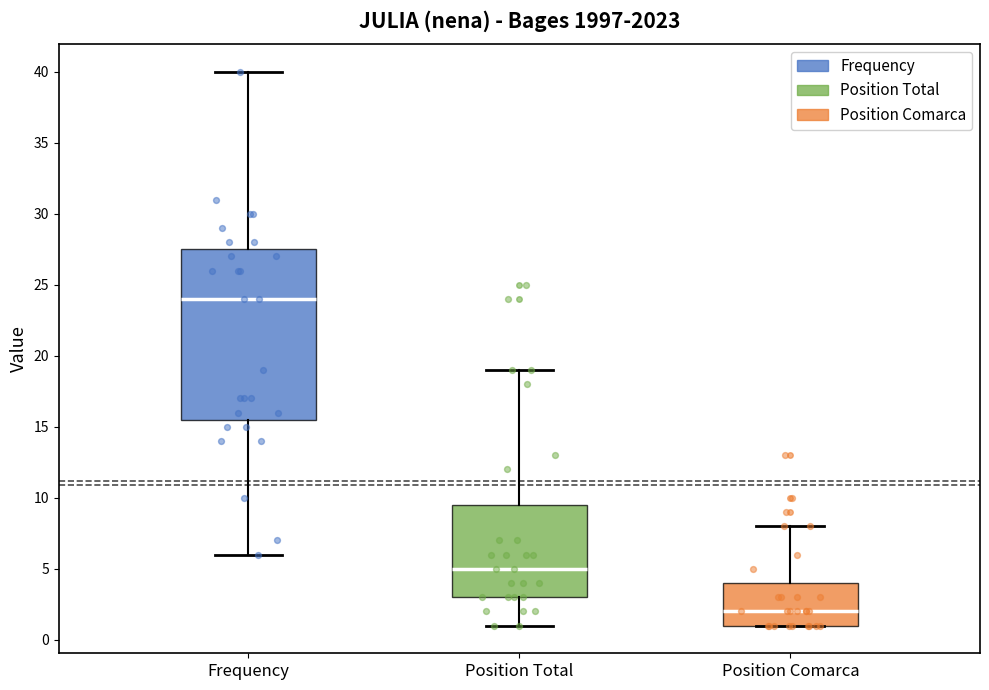

Which box has the highest median line?

Frequency